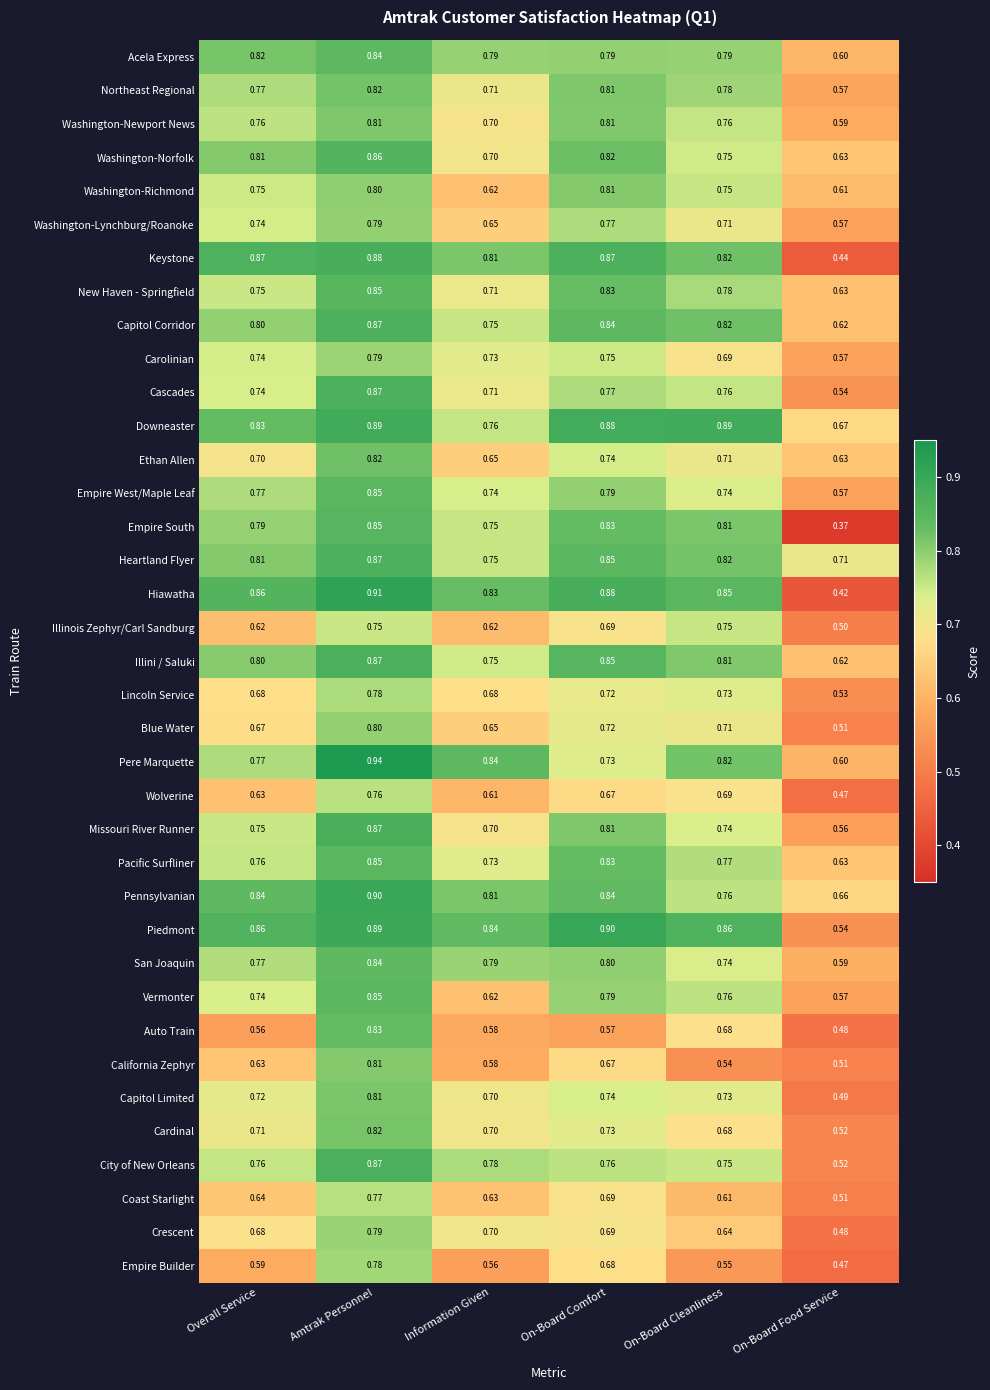

Which category has the highest value in the Vermonter series?

Amtrak Personnel